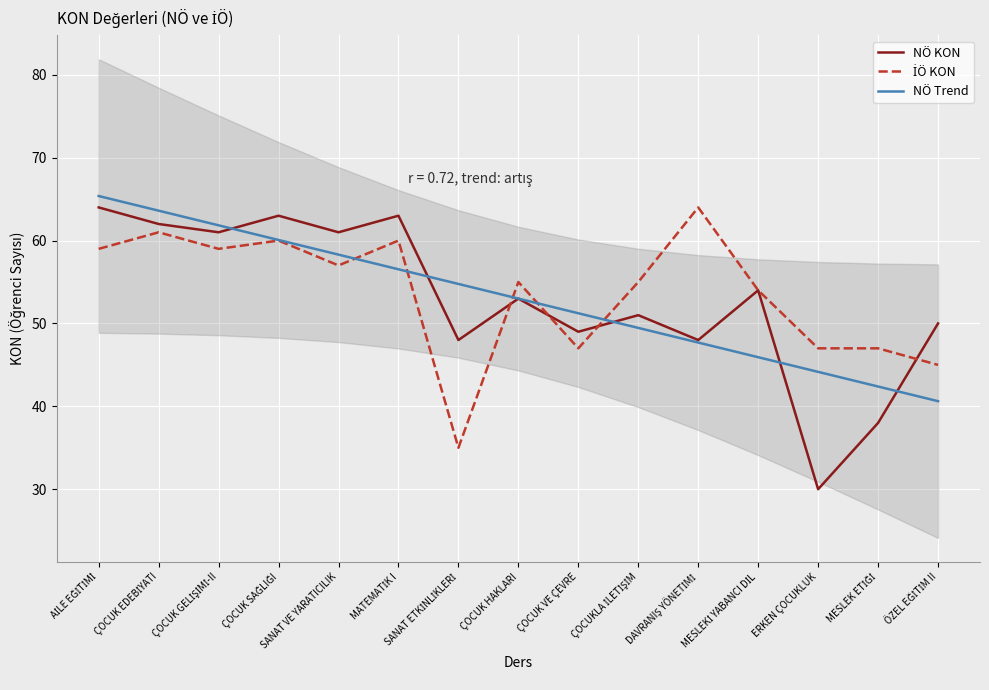

Which series has the largest total across all categories?

İÖ KON